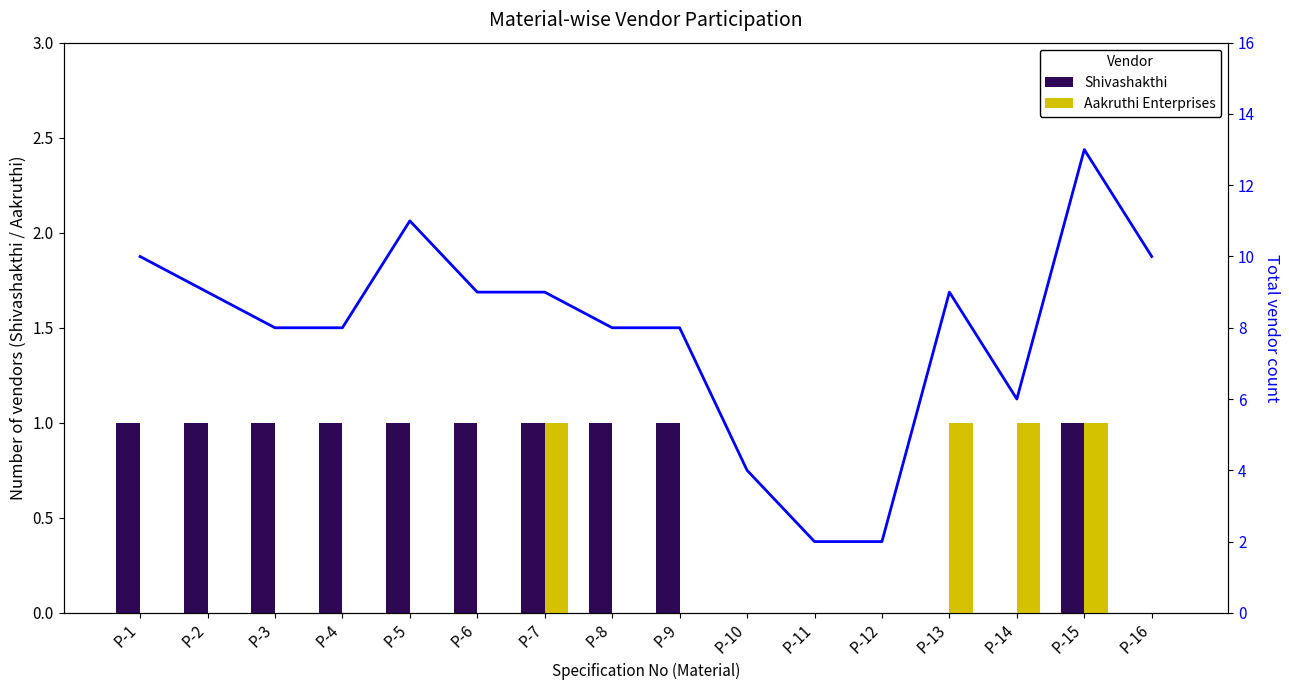

Between P-10 and P-14, which series saw the biggest shift?

Total